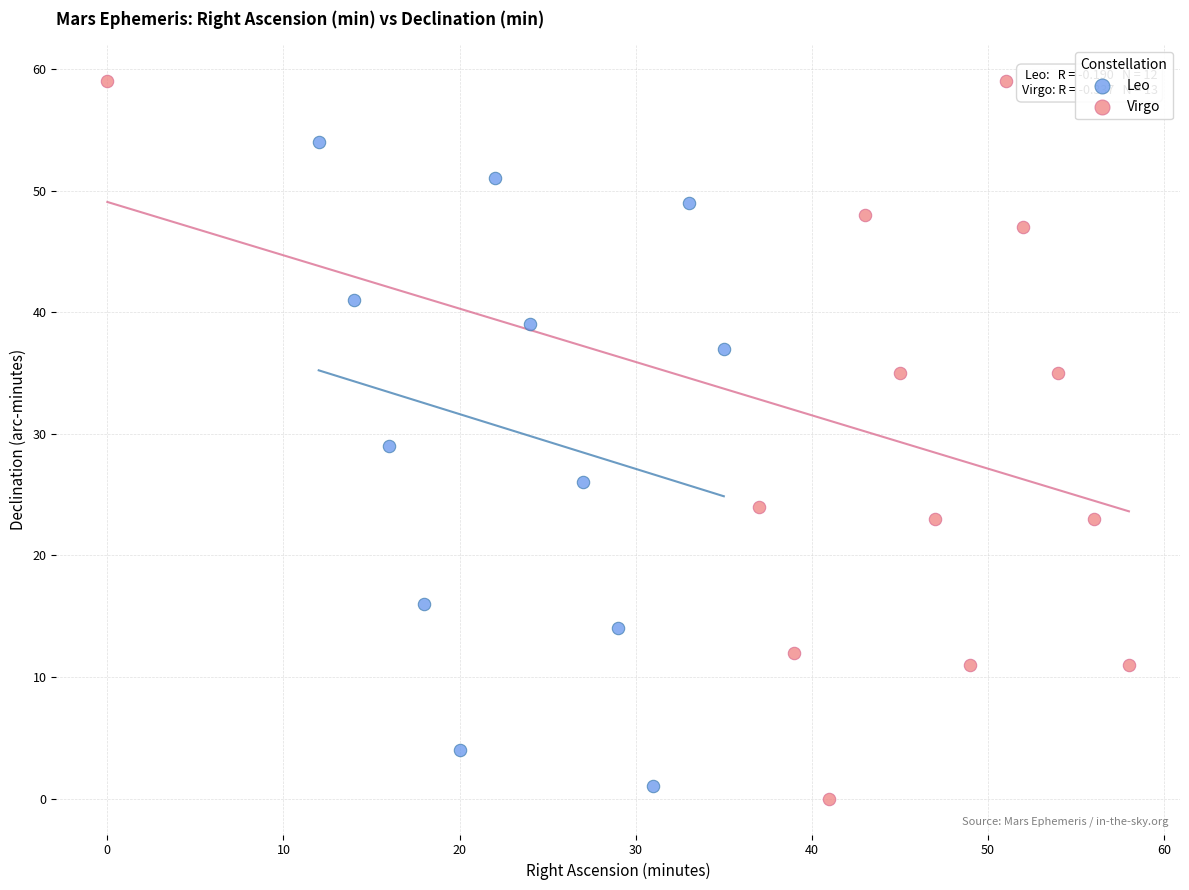

Which series reaches the maximum Y coordinate?

Virgo